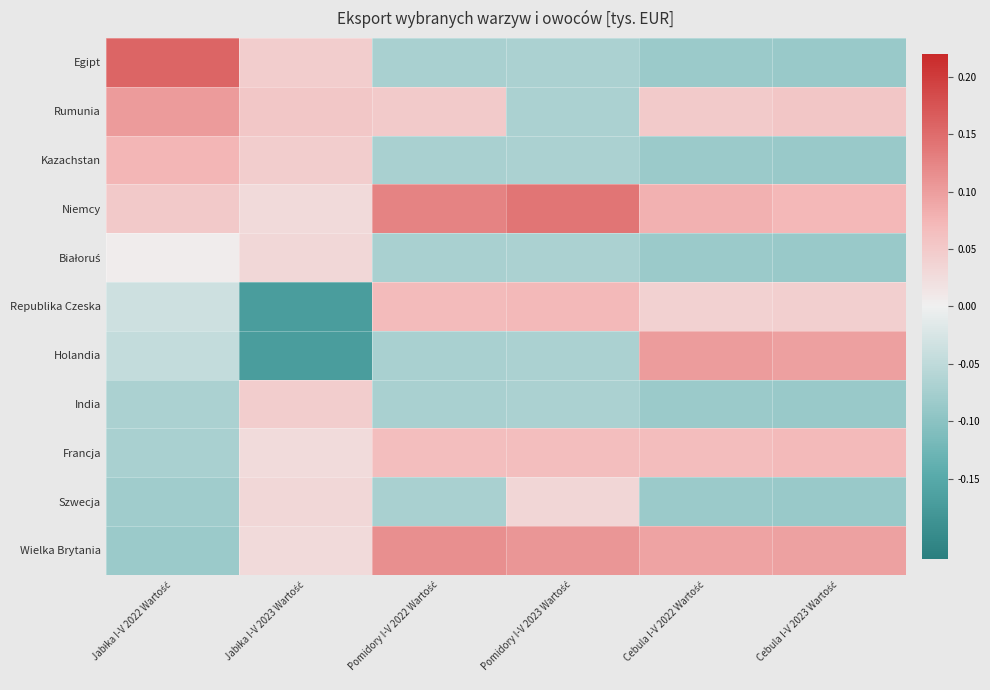

What is the maximum value shown in the chart?

0.2